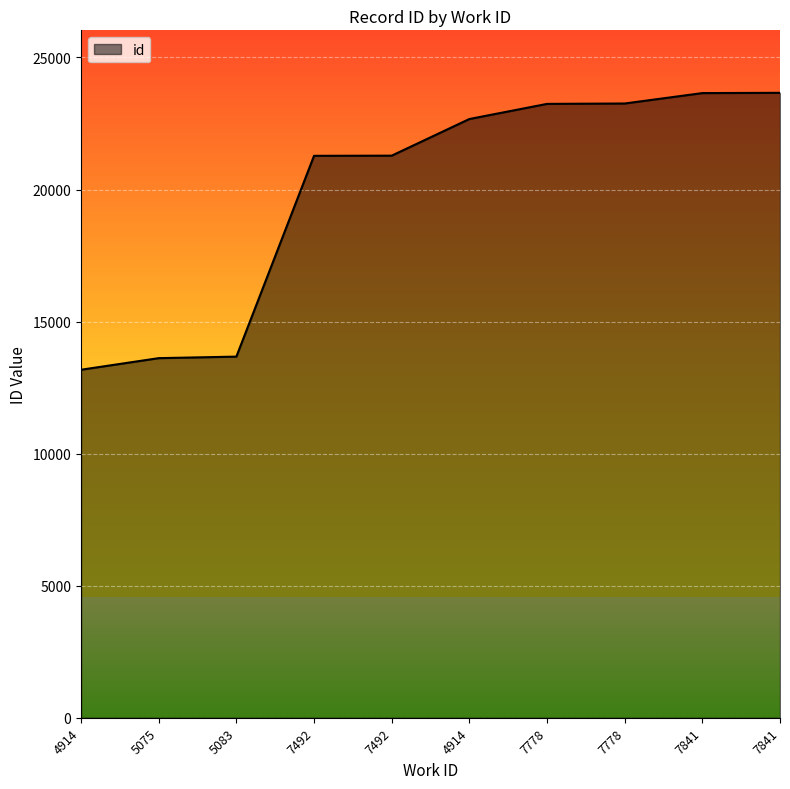

Reading left to right, what are all the values shown in this chart?

4914=13176	5075=13615	5083=13673	7492=21276	7492=21282	4914=22669	7778=23242	7778=23257	7841=23651	7841=23661